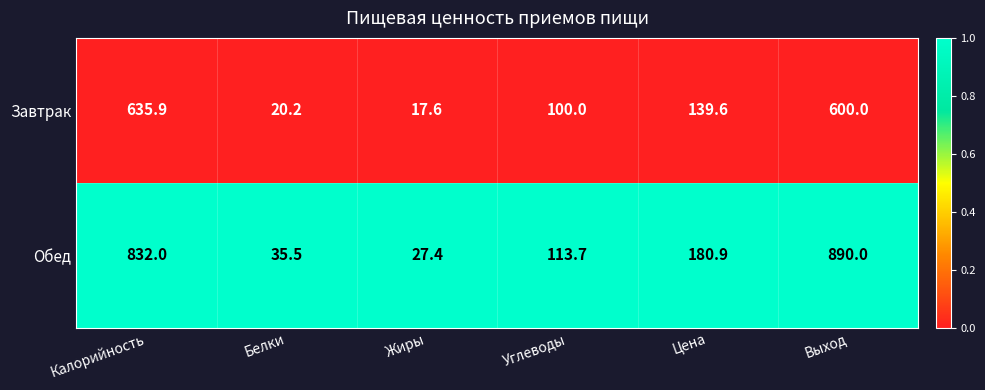

Where is Завтрак nearest to the value 326?

Цена